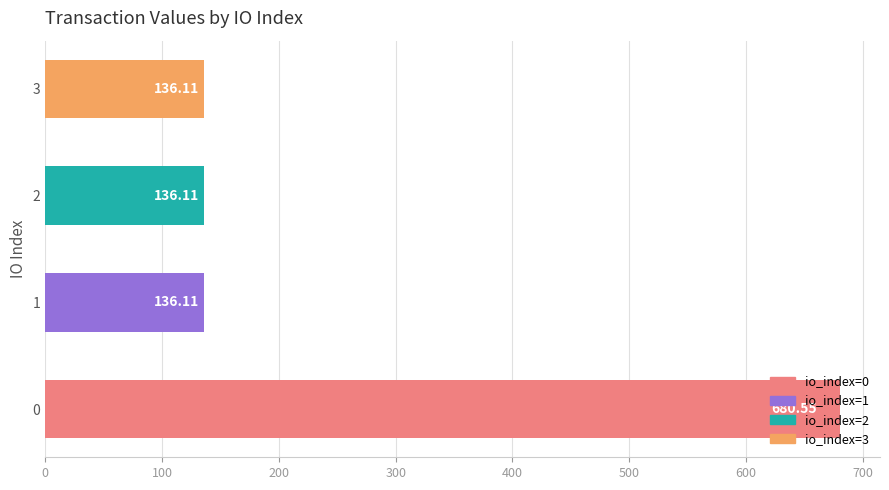

What is the sum of all values?

1088.9